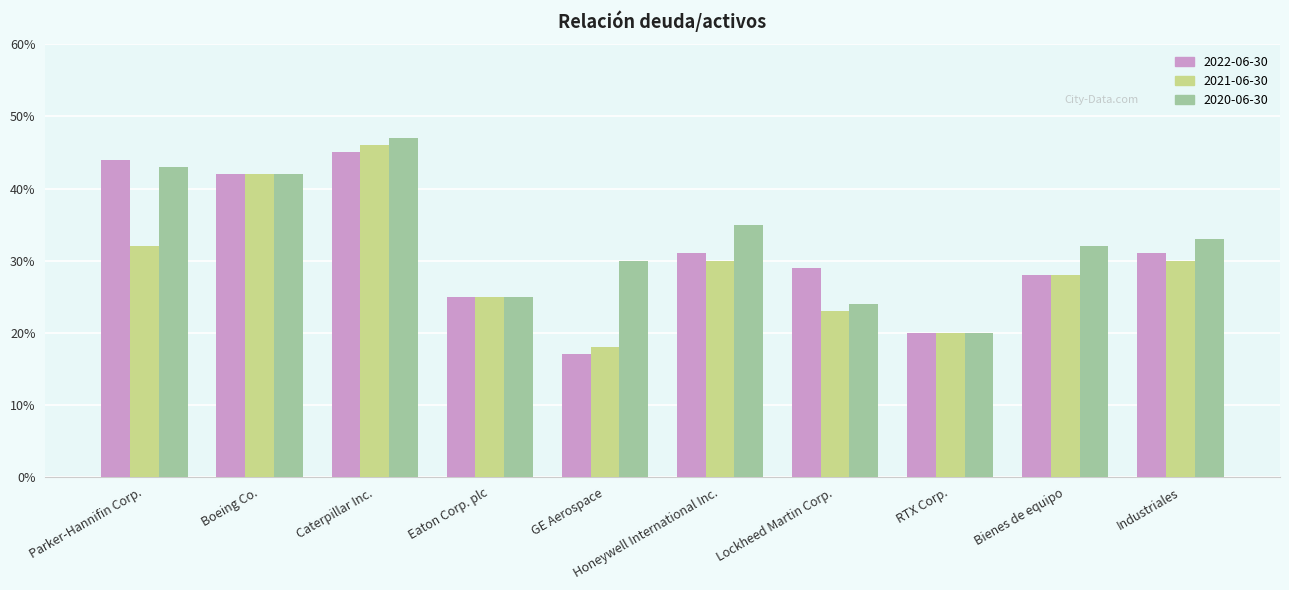

Between Lockheed Martin Corp. and Boeing Co., which is larger?

Boeing Co.